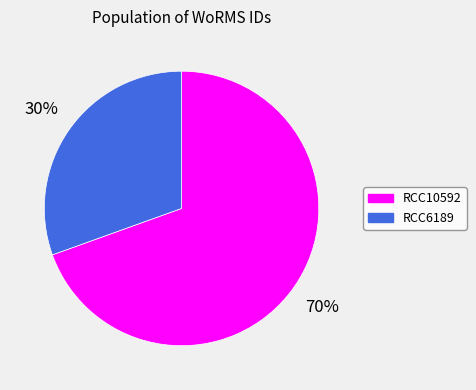

How many slices are in this pie chart?

2